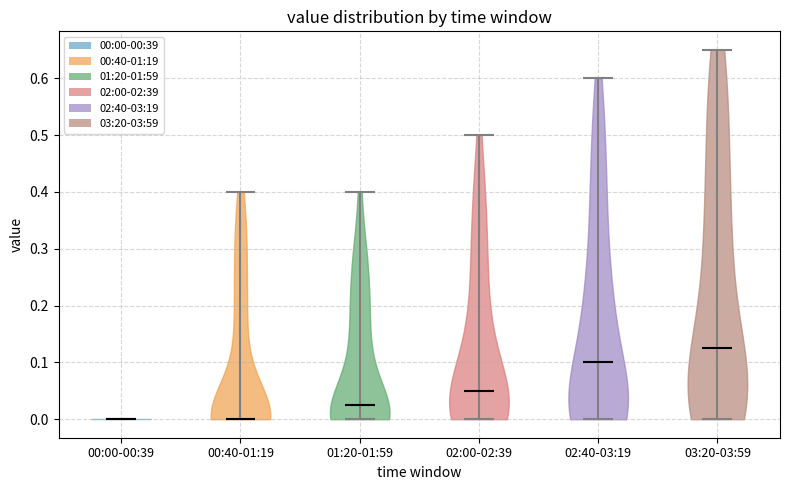

Reading left to right, read every violin against the y-axis: where its median line is, and the lowest and highest points it reaches. The values are not printed on the chart, so give them approximately, as read against the axis.

00:00-00:39: median line 0.00, lowest point 0.00, highest point 0.00
00:40-01:19: median line 0.00, lowest point 0.00, highest point 0.40
01:20-01:59: median line 0.03, lowest point 0.00, highest point 0.40
02:00-02:39: median line 0.05, lowest point 0.00, highest point 0.50
02:40-03:19: median line 0.10, lowest point 0.00, highest point 0.60
03:20-03:59: median line 0.13, lowest point 0.00, highest point 0.65